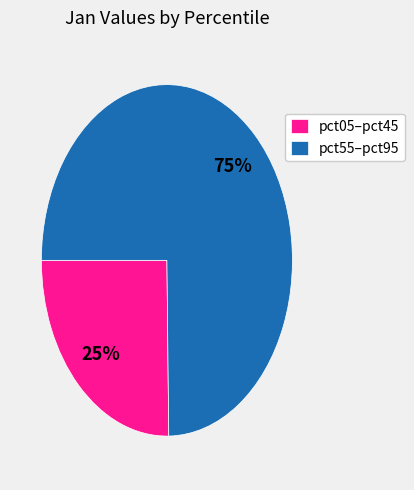

How many segments does this pie chart have?

2